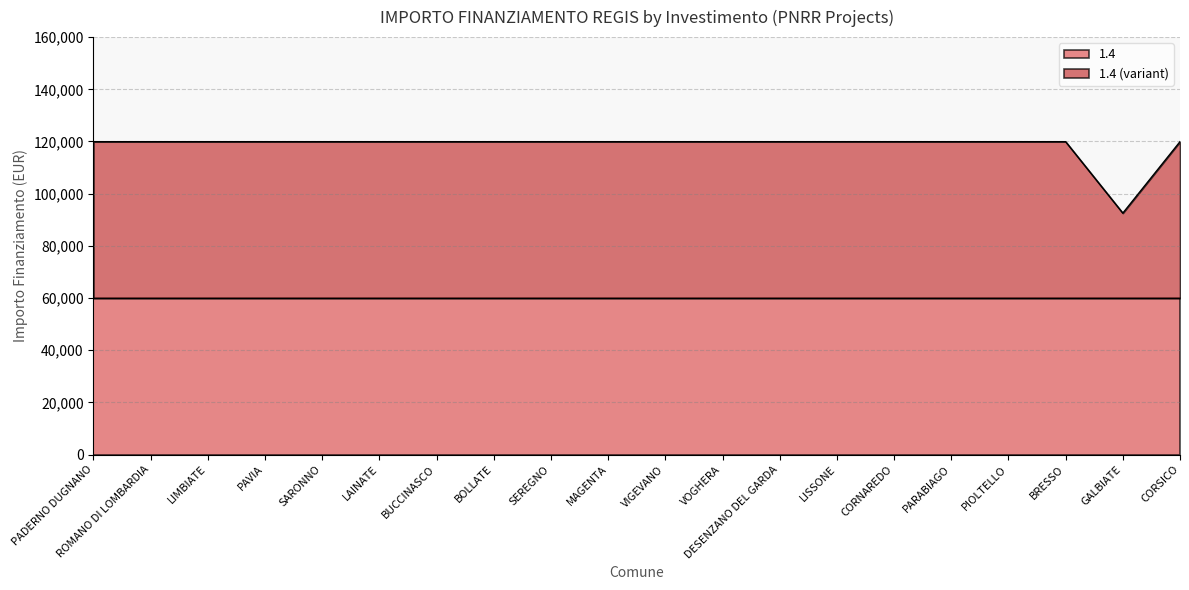

True or false: there are more than 2 points higher than both neighbors.

False